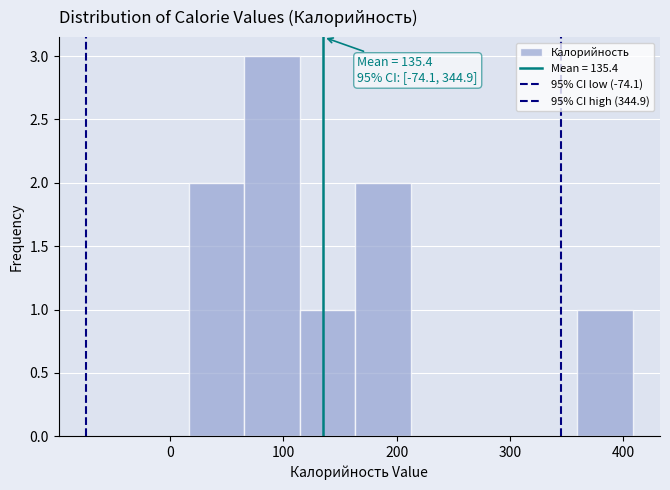

Which range on the x-axis has the tallest bar?

70 to 110